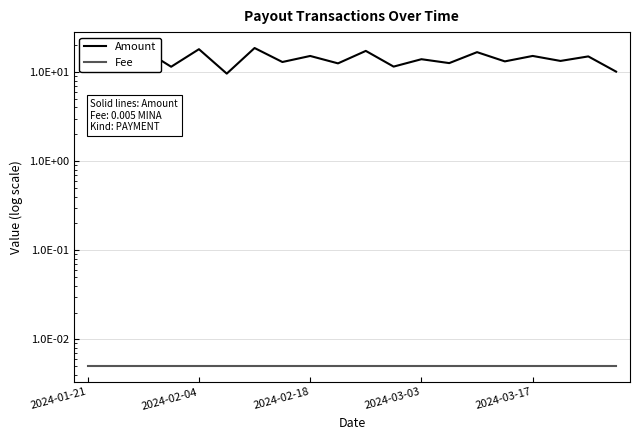

True or false: Fee has more than 0 interior local peaks.

False